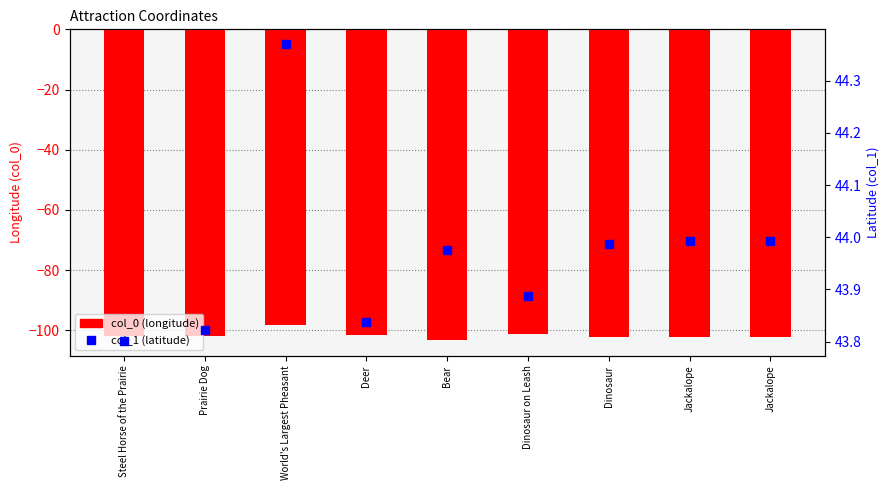

What is the difference between the highest and lowest values at Bear?

147.3